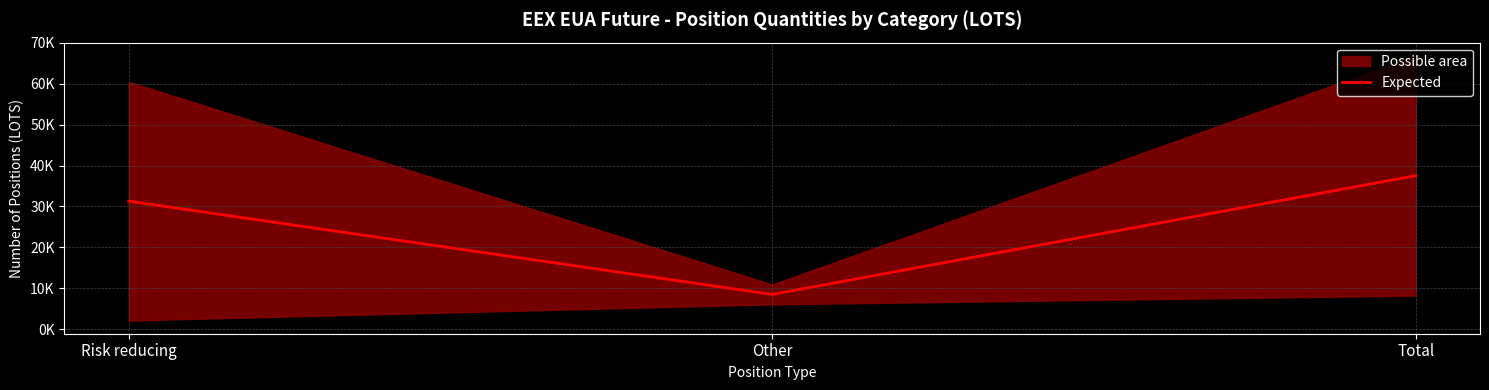

Reading right to left, transcribe all the data shown in this chart.

37519.5	8519.5	31301.5